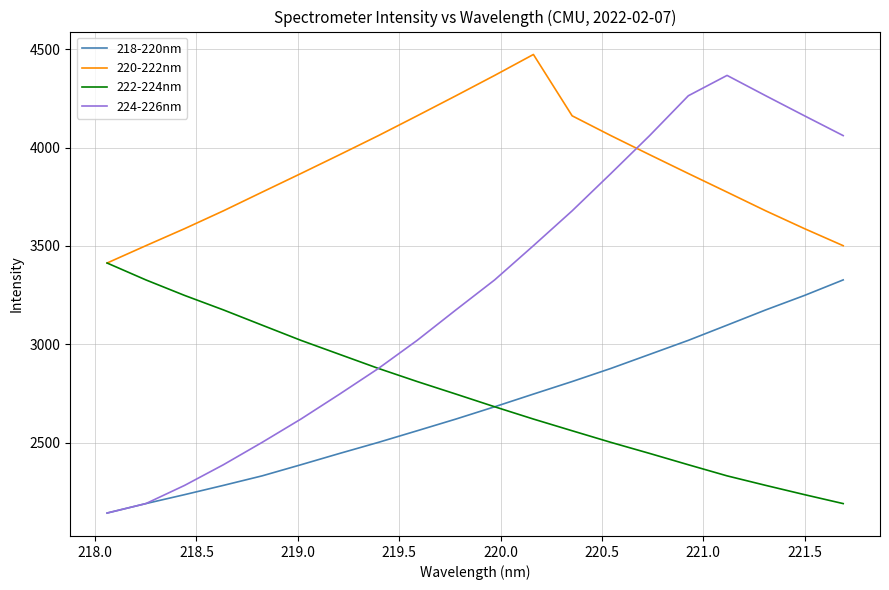

Does the chart have visible grid lines?

Yes